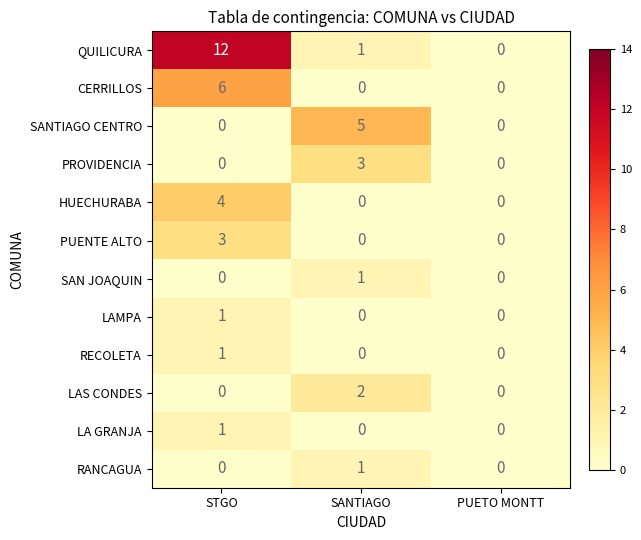

Is it true that SANTIAGO CENTRO equals 0 at PUETO MONTT?

True